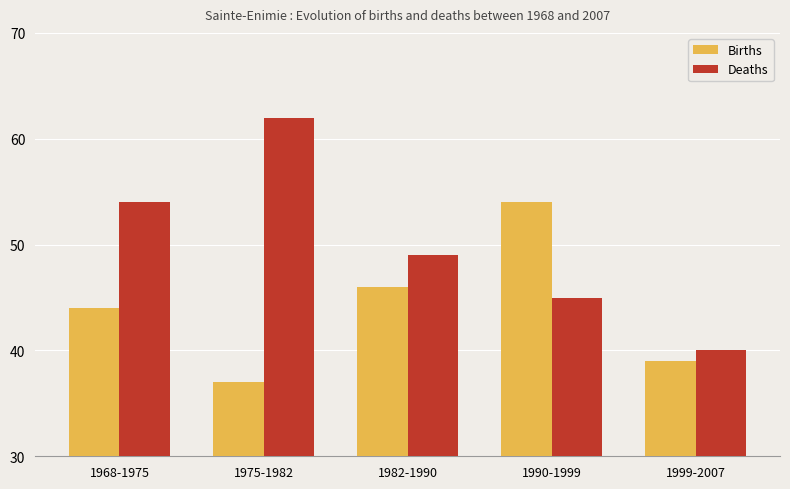

Which label corresponds to the smallest value in the chart?

1975-1982